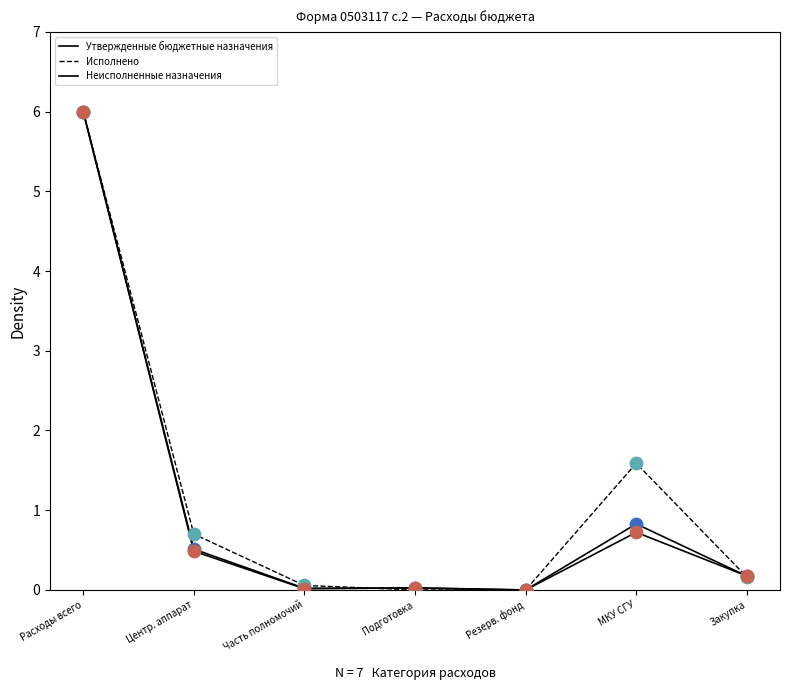

What is the total value across all series at Расходы всего?

18.0